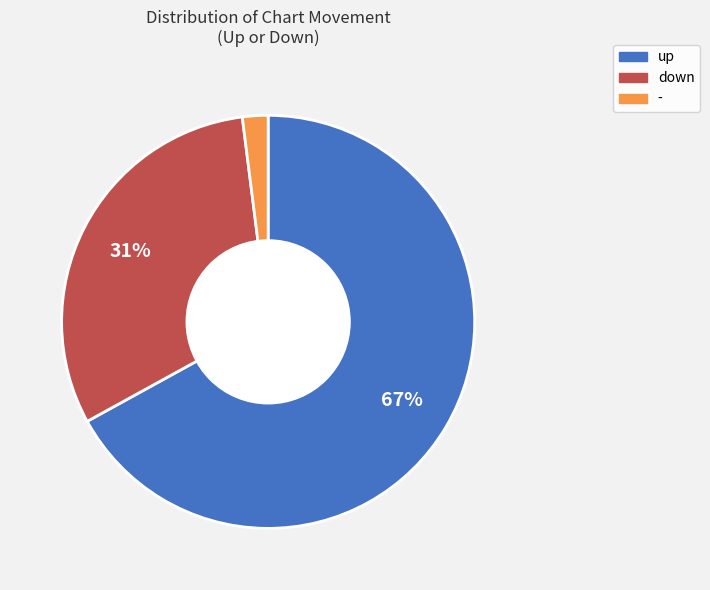

What is the smallest slice in the pie chart?

-